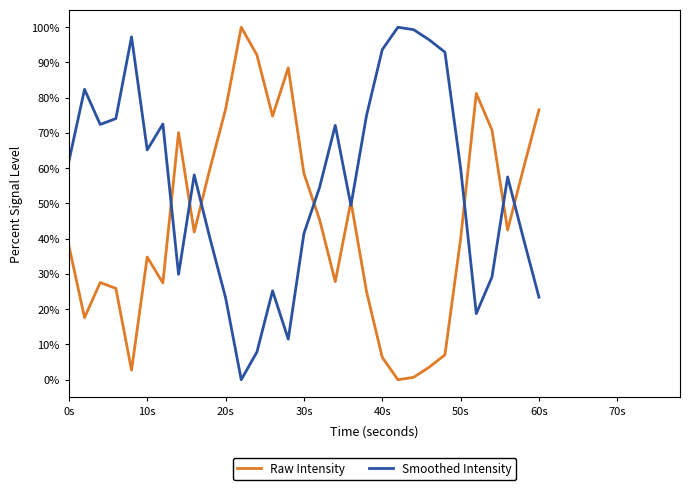

What is the sum of all Raw Intensity values?

1373.9